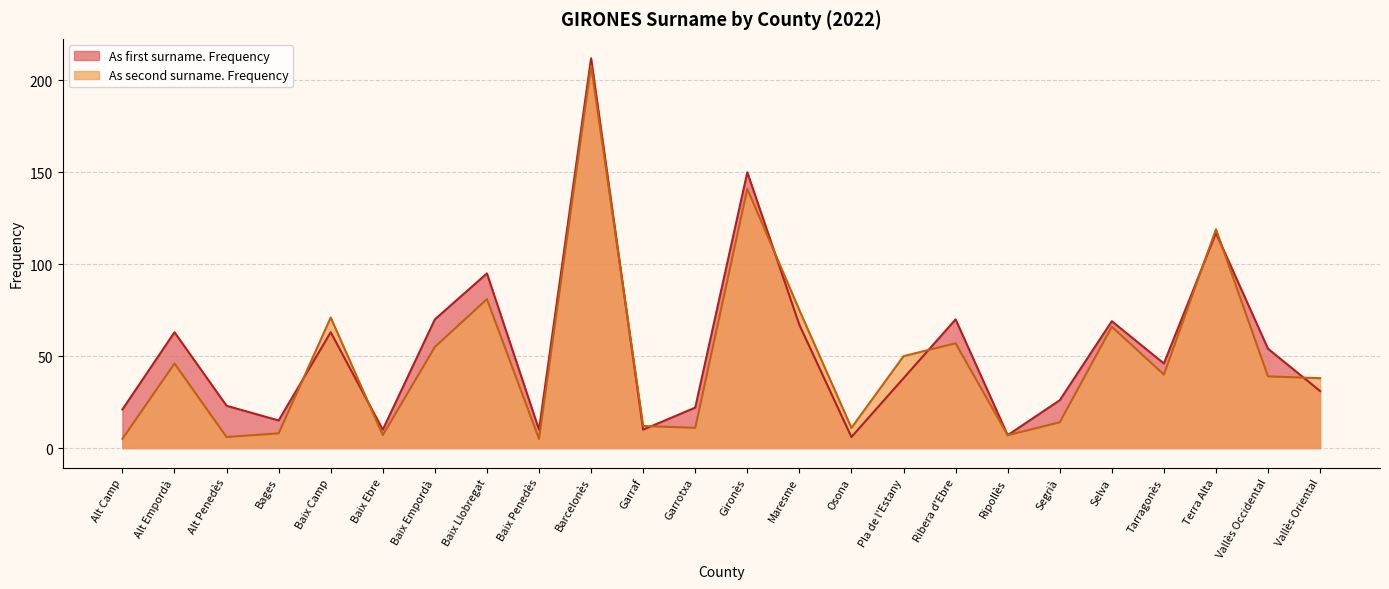

At which label does As second surname. Frequency first exceed 40?

Alt Empordà